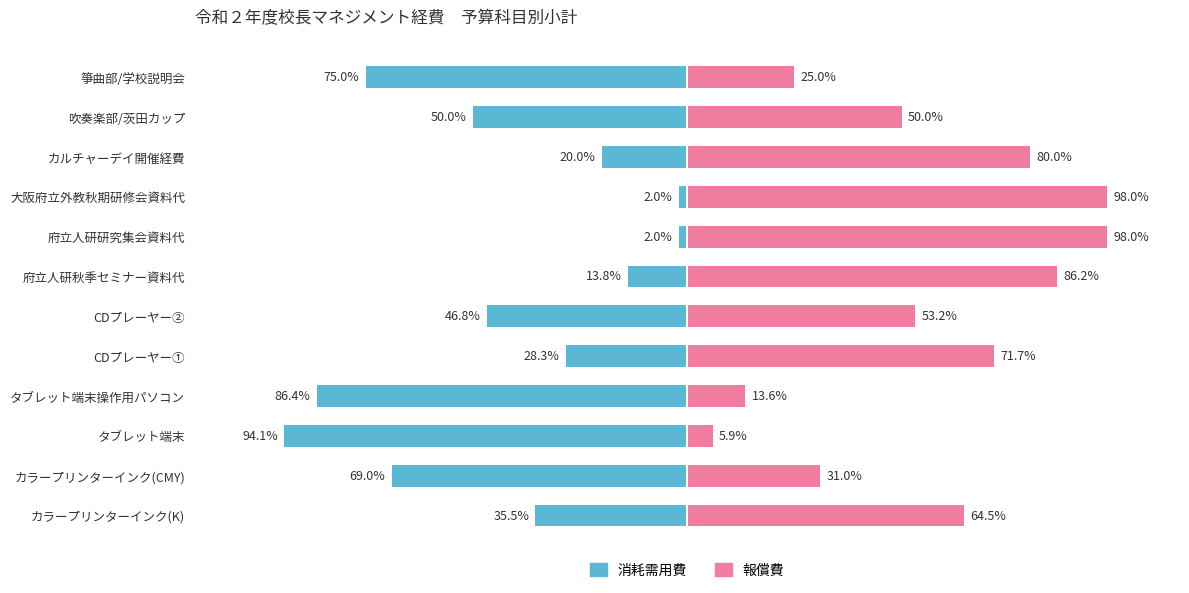

Which series has the widest spread of values?

消耗需用費